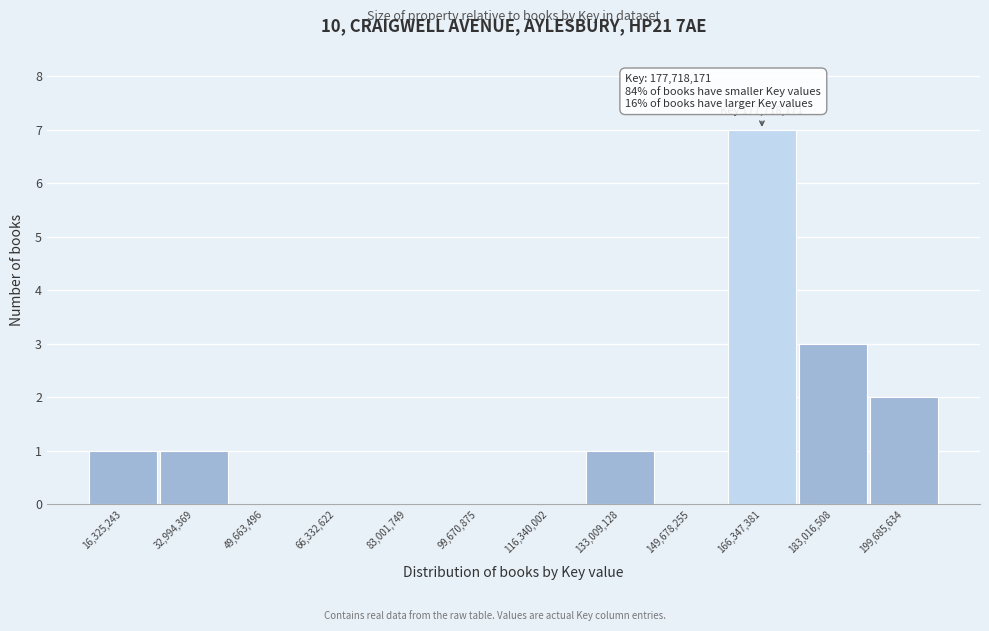

Reading left to right, transcribe all the data shown in this chart.

16,325,243=1	32,994,369=1	49,663,496=0	66,332,622=0	83,001,749=0	99,670,875=0	116,340,002=0	133,009,128=1	149,678,255=0	166,347,381=7	183,016,508=3	199,685,634=2